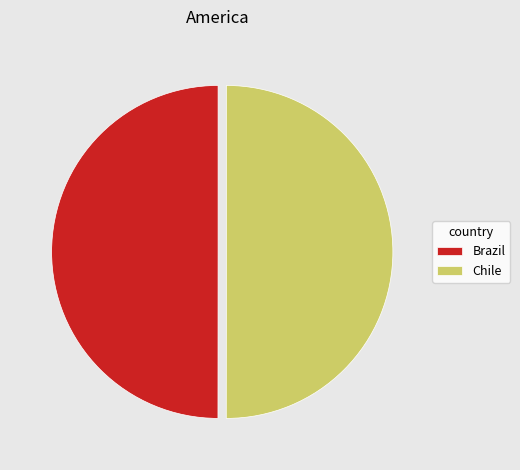

Is it true that Brazil is 62% of the pie?

False